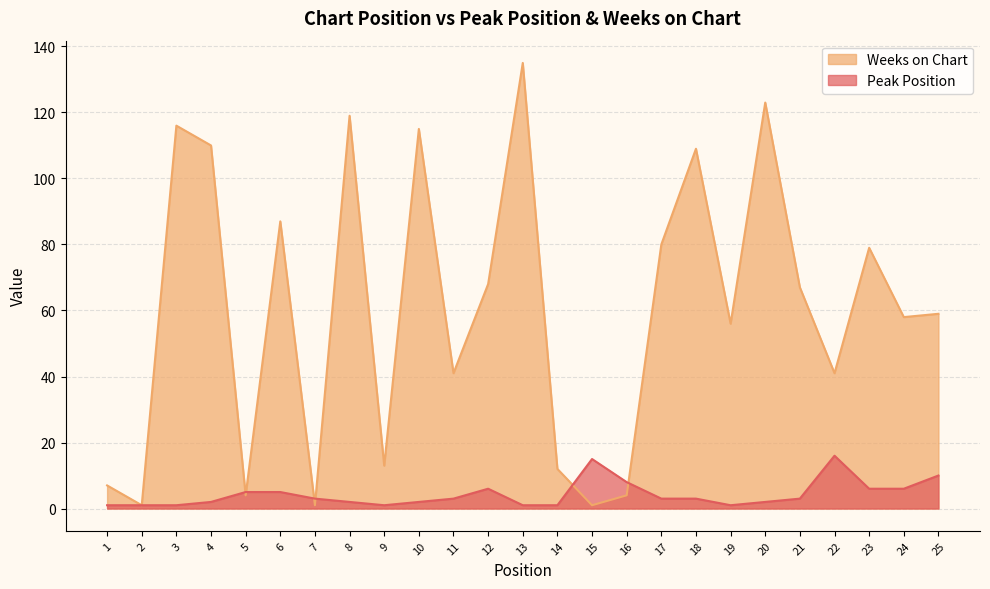

True or false: Peak Position has more than 2 interior local peaks.

True